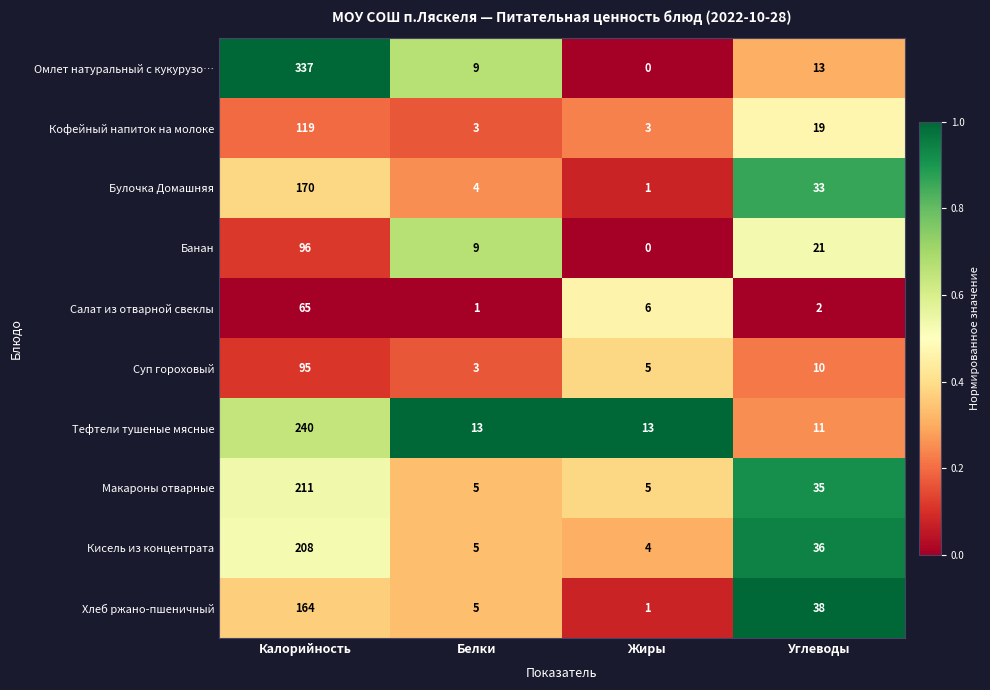

The Макароны отварные series shows 55 at Углеводы. True or false?

False